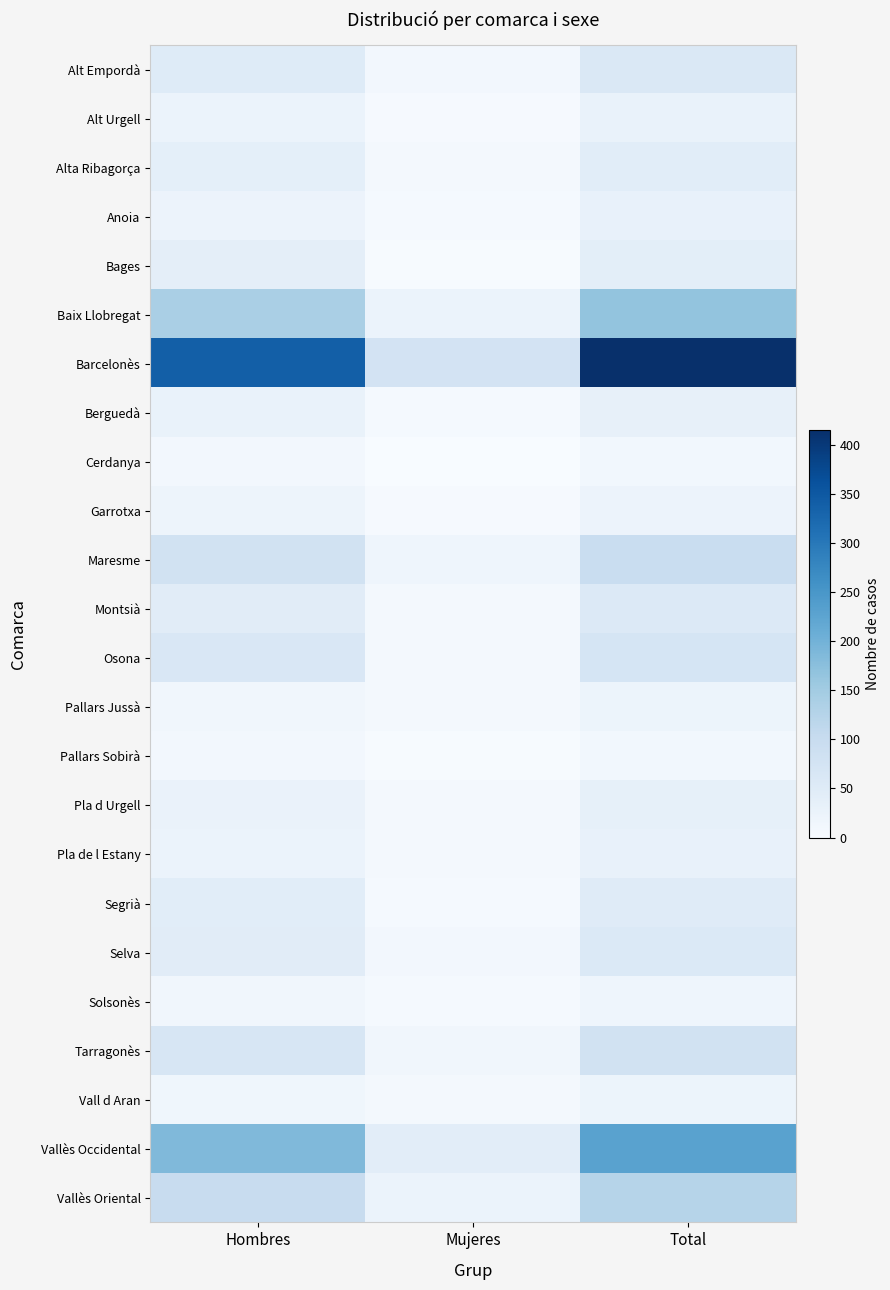

At how many categories does at least one series exceed 190?

2